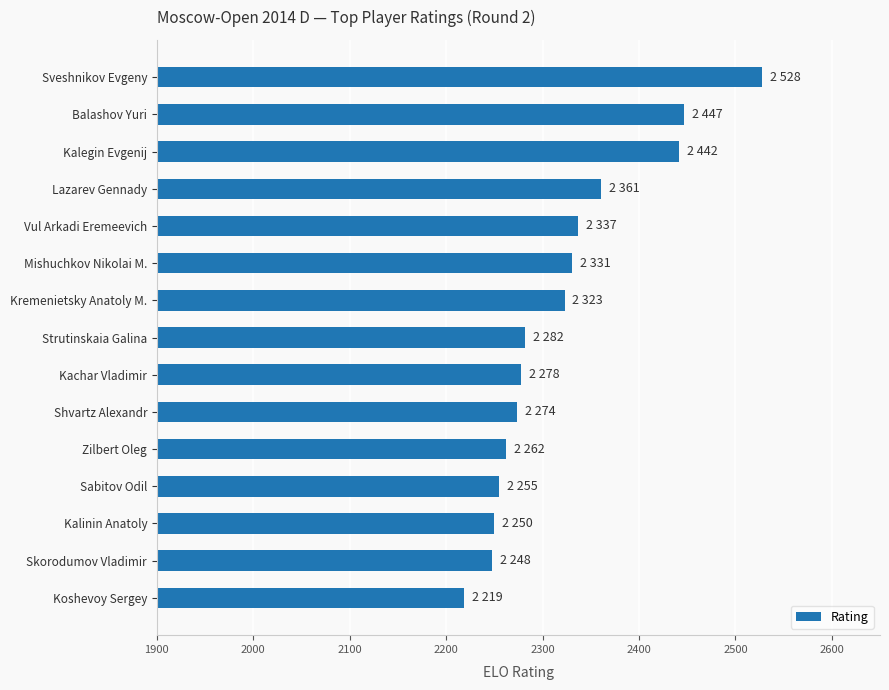

What is the minimum value shown in the chart?

2219